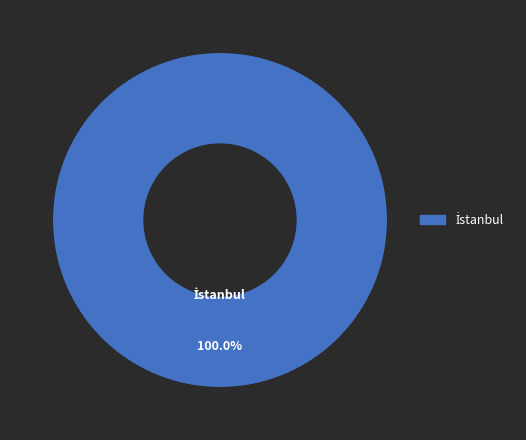

Is there any slice that represents more than half of the pie?

Yes